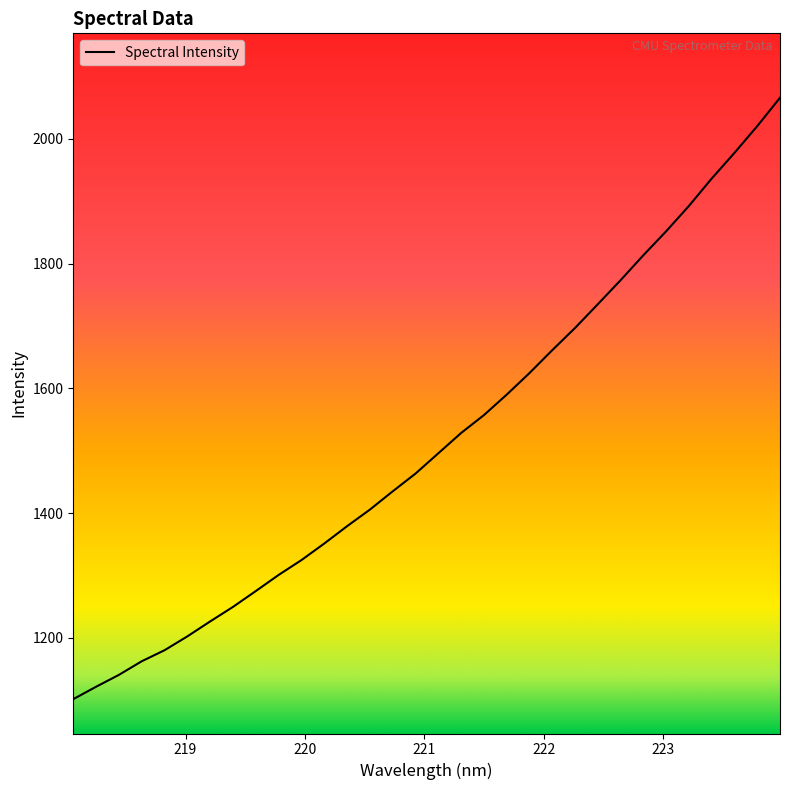

Count the number of categories in the chart.

32